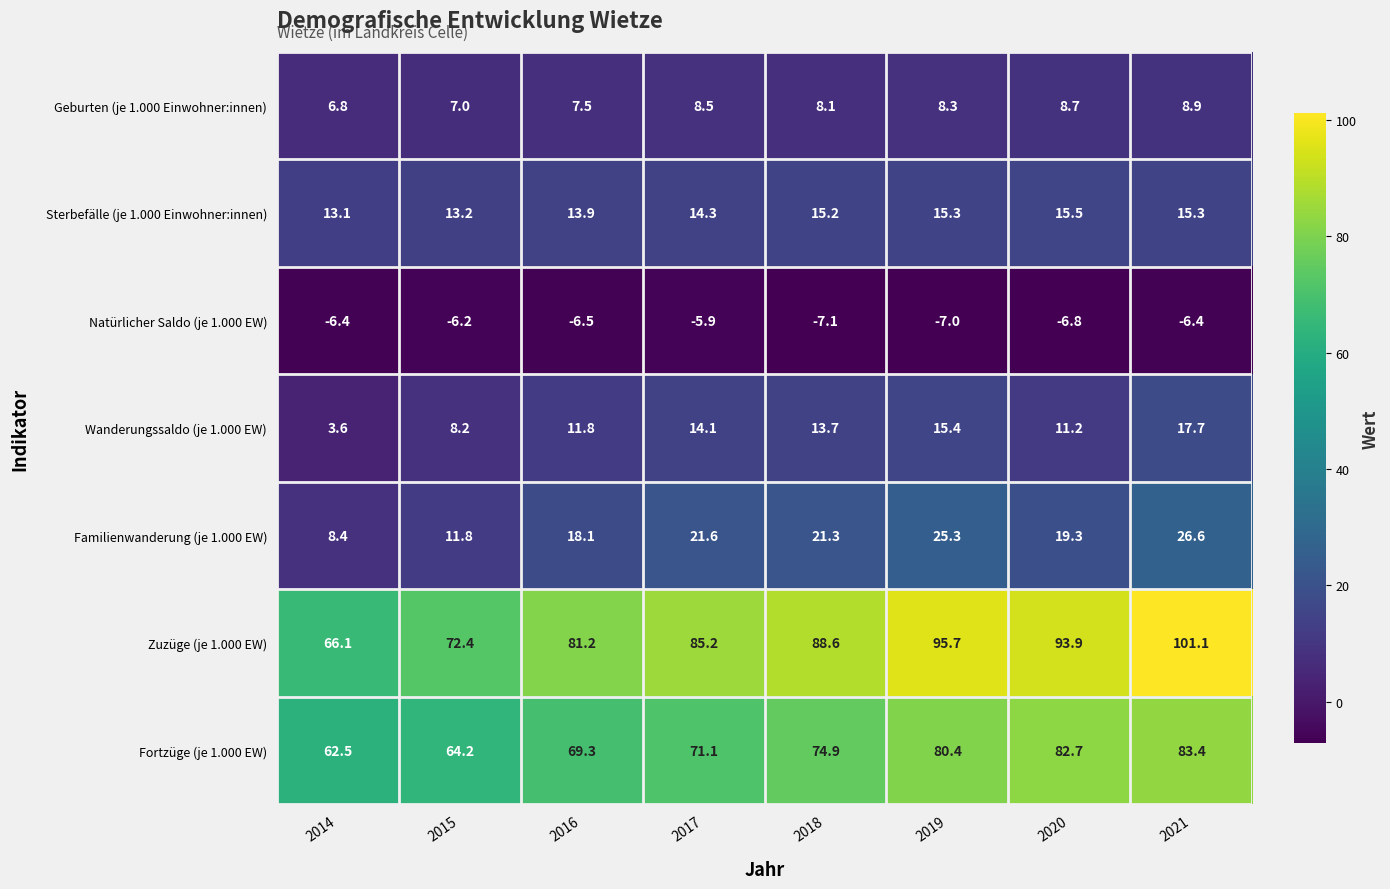

Which category has the highest value across all series?

2021